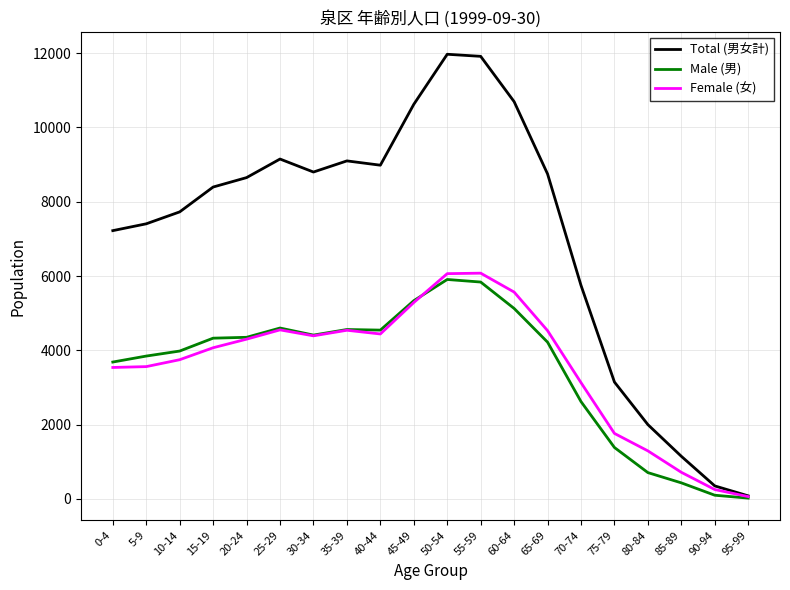

True or false: Female (女) has more than 1 interior local peaks.

True